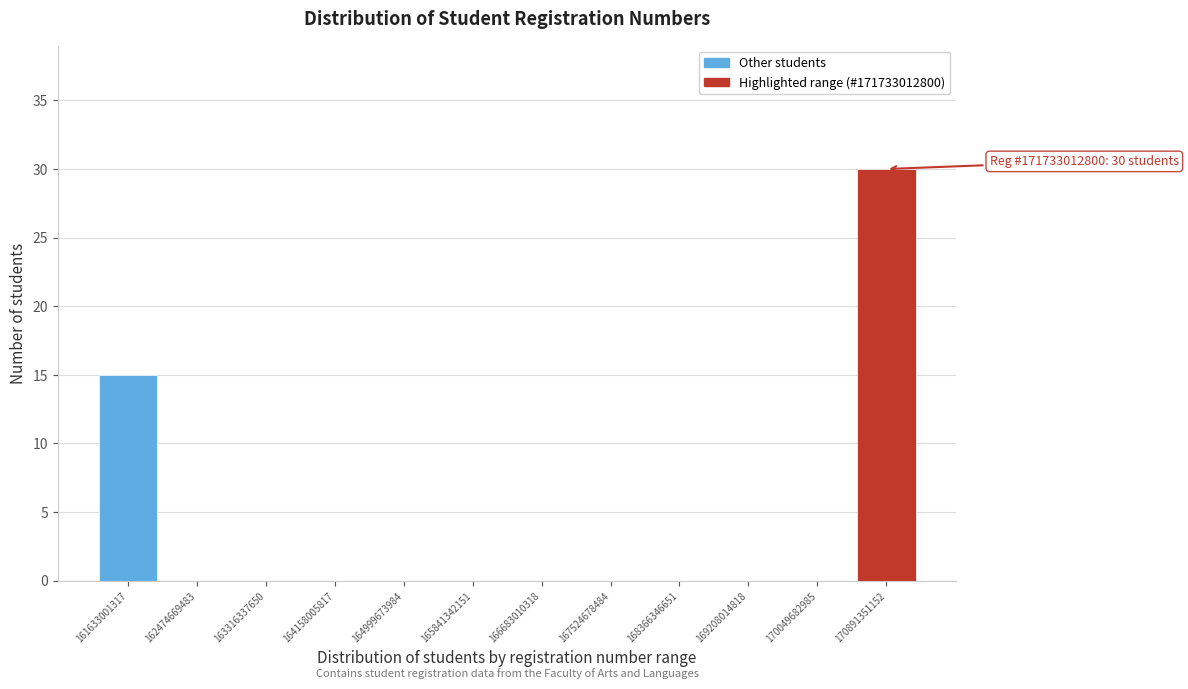

Reading right to left, list all the values displayed in this chart.

170891351152=30	170049682985=0	169208014818=0	168366346651=0	167524678484=0	166683010318=0	165841342151=0	164999673984=0	164158005817=0	163316337650=0	162474669483=0	161633001317=15